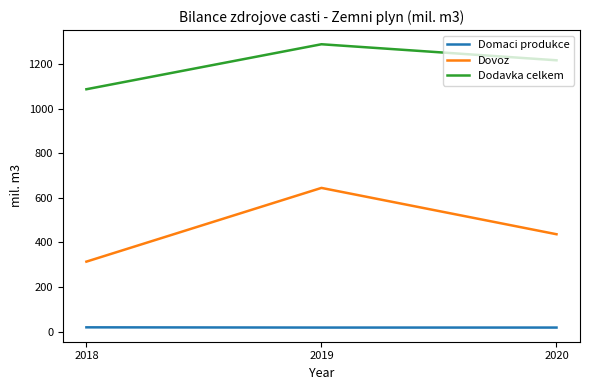

Which series changed the most between 2019 and 2020?

Dovoz